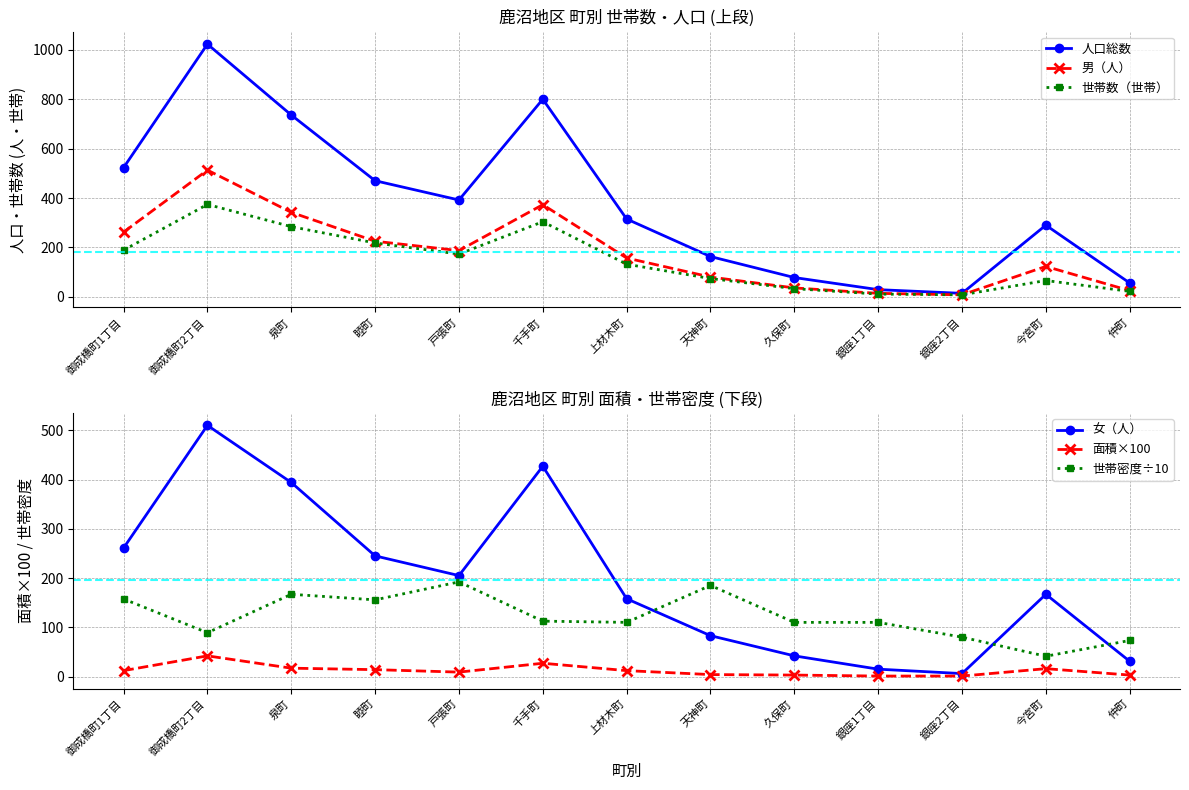

The value of 世帯密度÷10 at 戸張町 is 192.2. True or false?

True